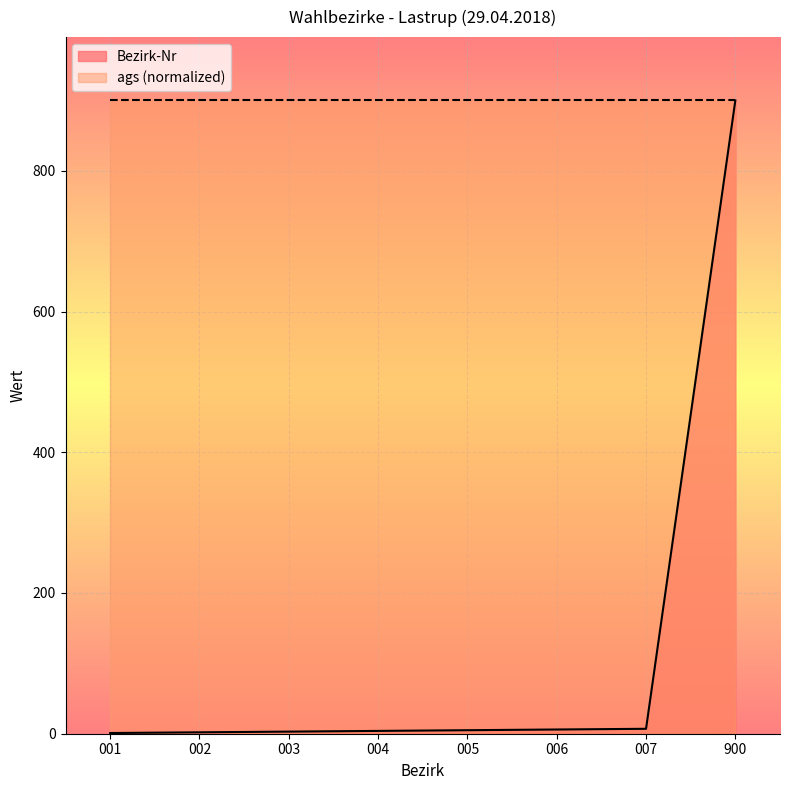

List the labels in order of value, smallest first.

001, 002, 003, 004, 005, 006, 007, 900